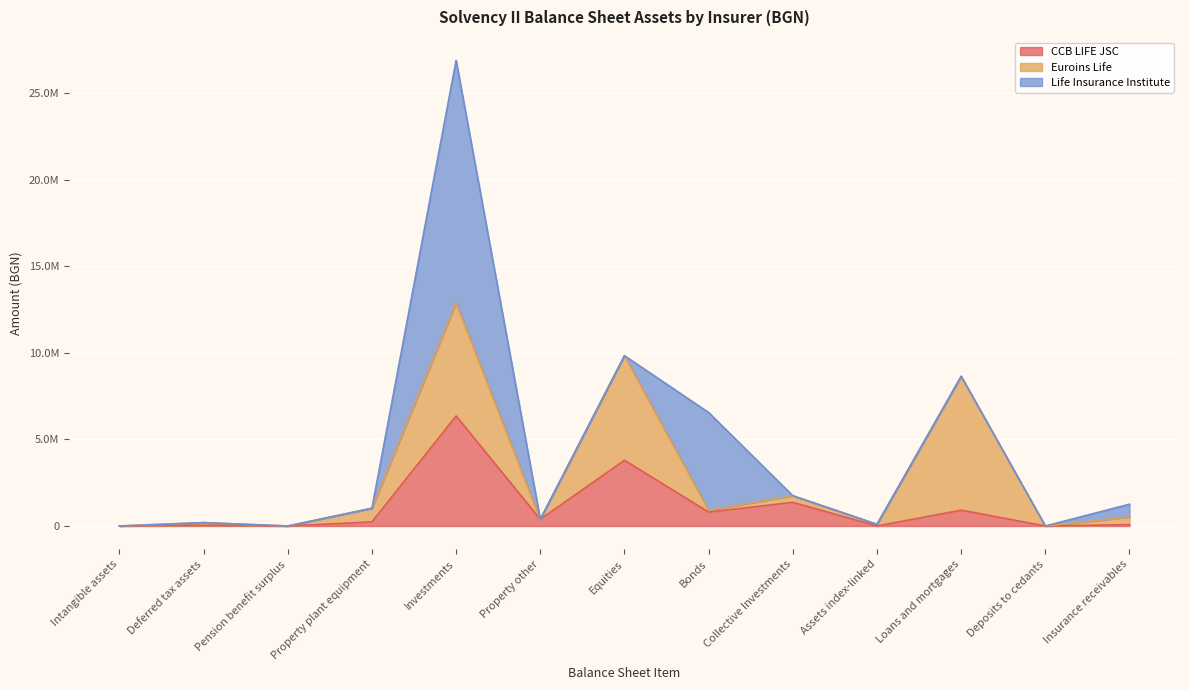

Between Pension benefit surplus and Property other, which series saw the biggest shift?

CCB LIFE JSC